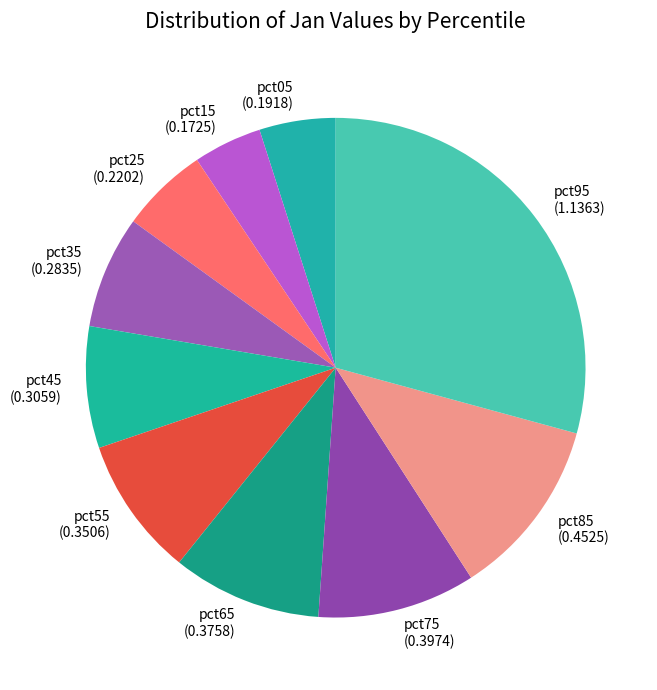

Is pct15 (0.1725) the majority of the pie?

No